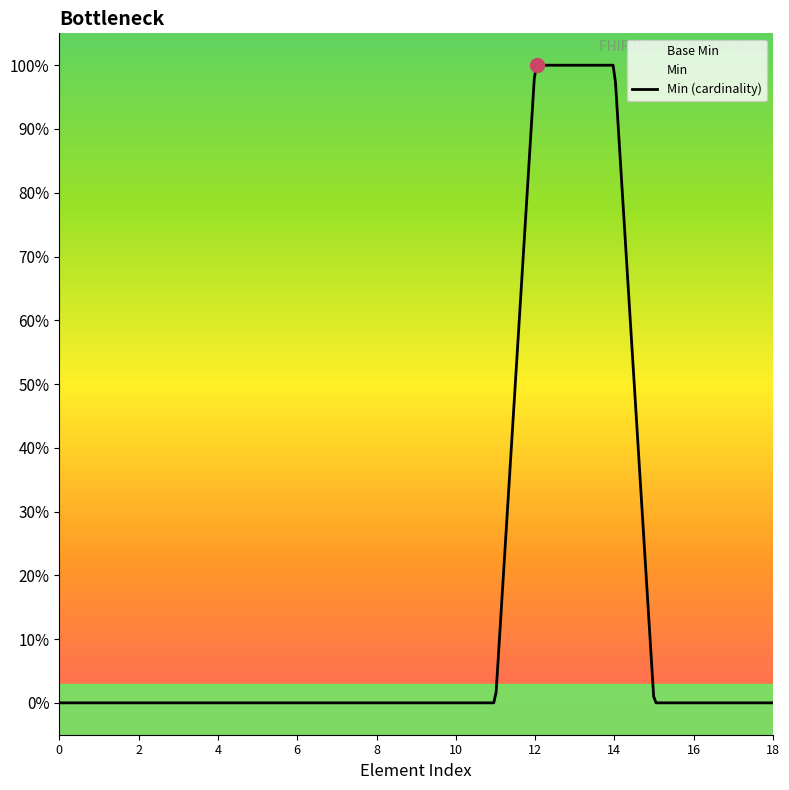

True or false: Base Min and Min cross at least once.

False